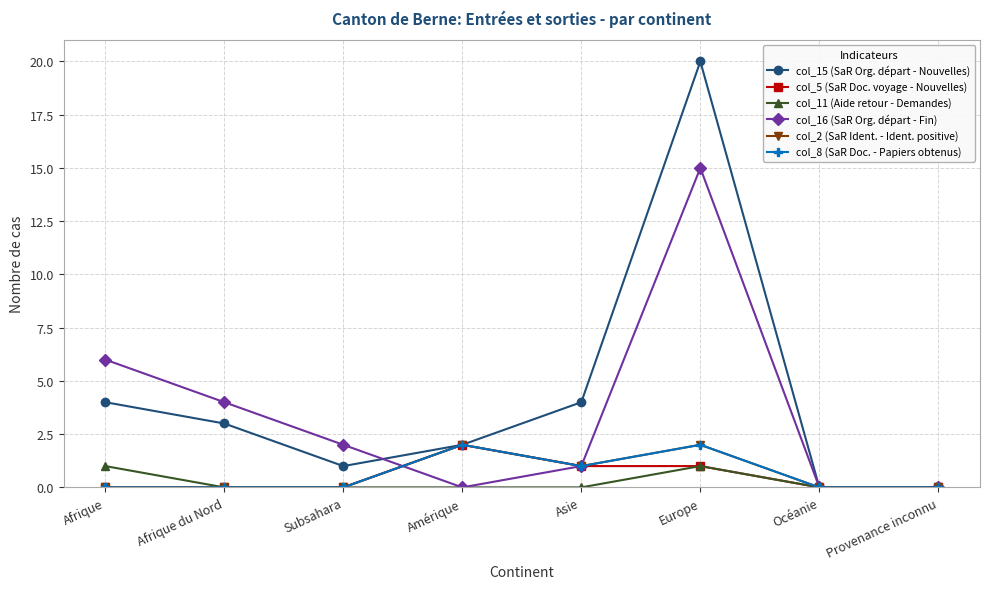

True or false: col_8 (SaR Doc. - Papiers obtenus) and col_2 (SaR Ident. - Ident. positive) cross at least once.

False